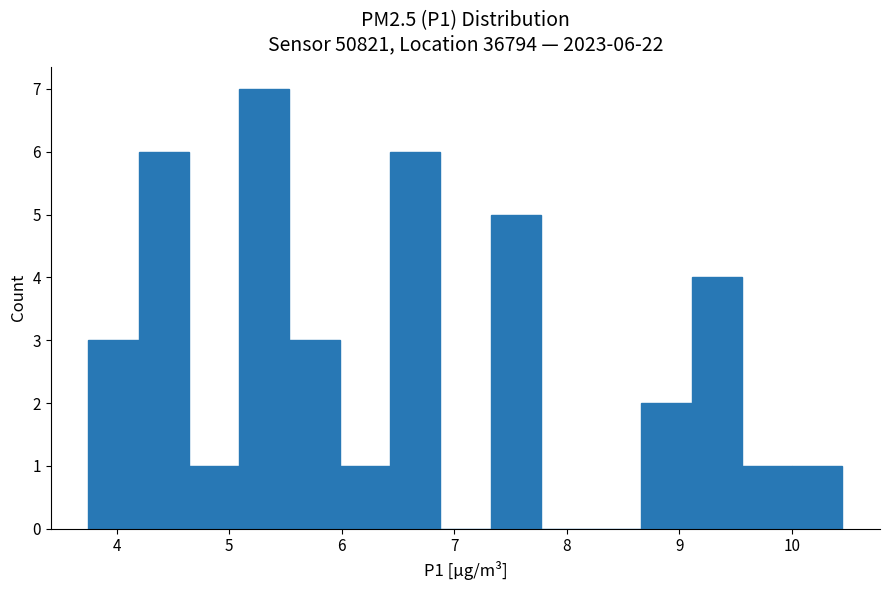

Over which range of the x-axis is the bar tallest?

5.1 to 5.5